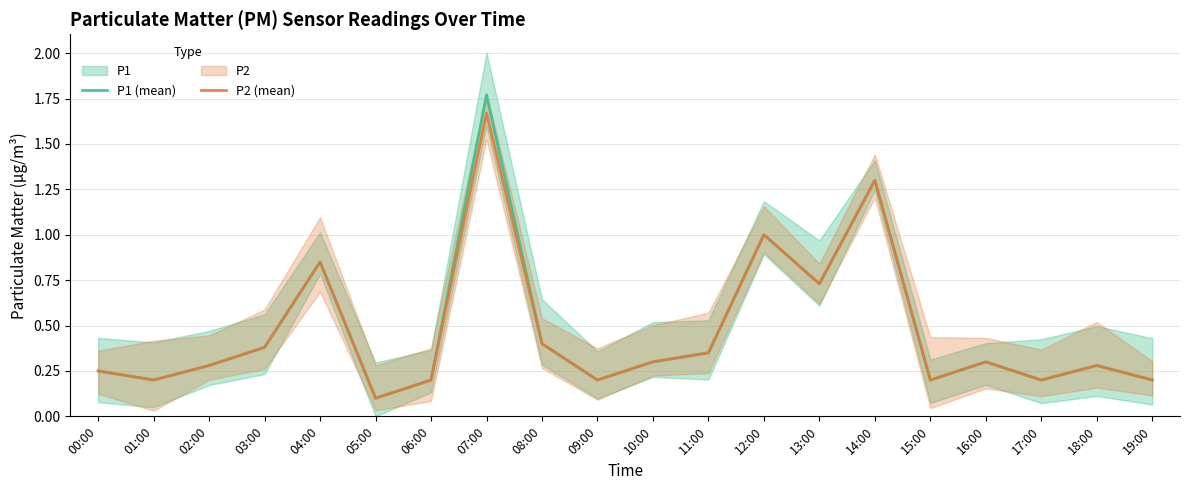

What is the approximate value of P2 (mean) at 09:00?

0.2